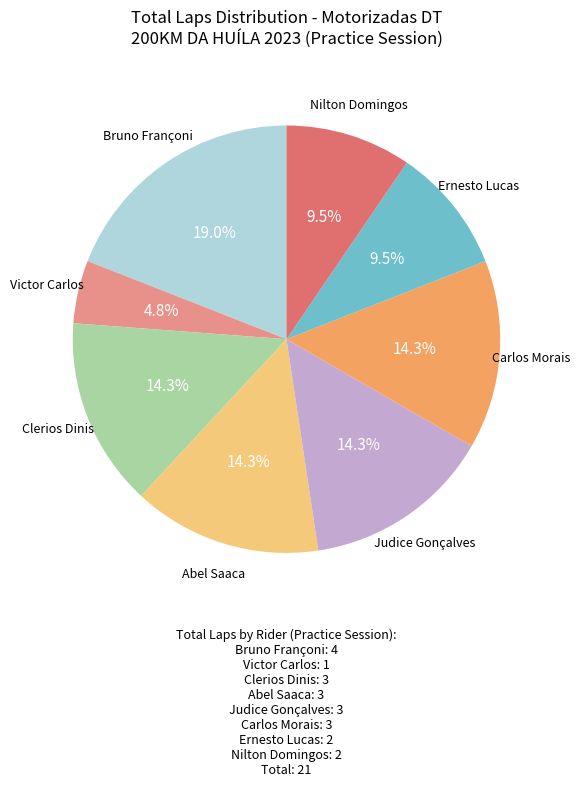

Does any single category account for the majority?

No